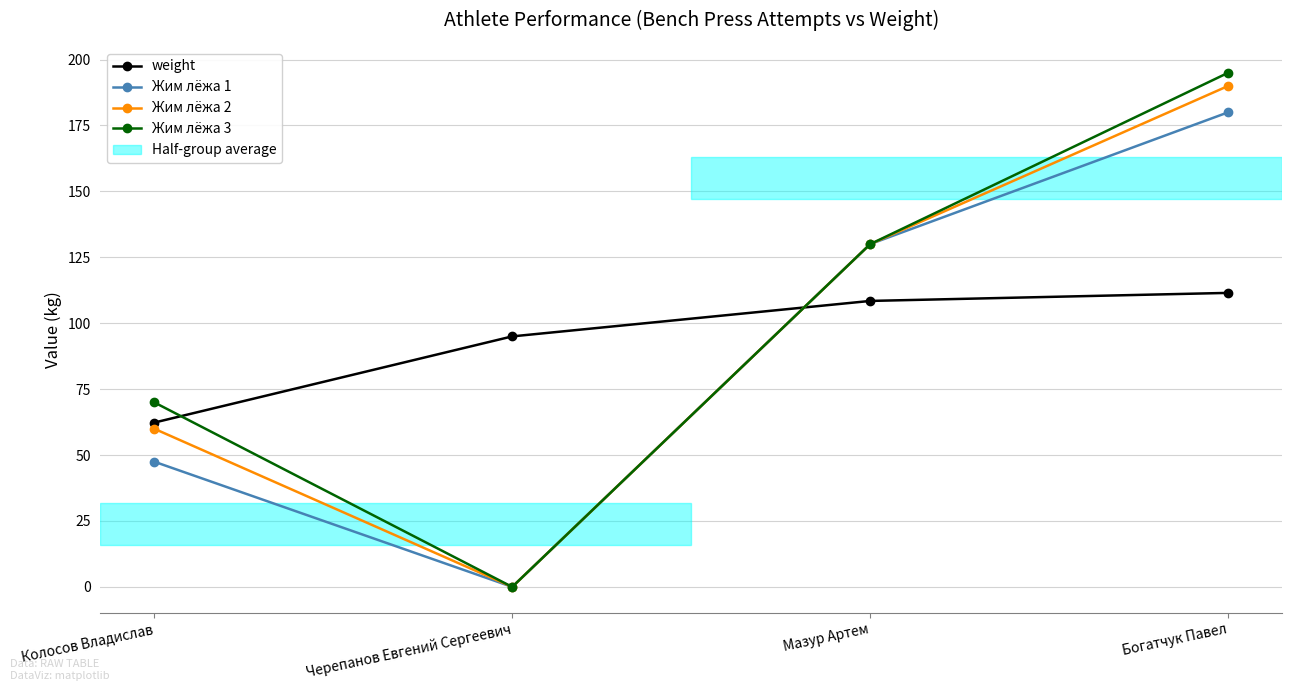

Reading right to left, what are all the values shown in this chart?

weight: Богатчук Павел=111.5	Мазур Артем=108.5	Черепанов Евгений Сергеевич=95.0	Колосов Владислав=62.3
Жим лёжа 1: Богатчук Павел=180.0	Мазур Артем=130.0	Черепанов Евгений Сергеевич=0.0	Колосов Владислав=47.5
Жим лёжа 2: Богатчук Павел=190.0	Мазур Артем=130.0	Черепанов Евгений Сергеевич=0.0	Колосов Владислав=60.0
Жим лёжа 3: Богатчук Павел=195.0	Мазур Артем=130.0	Черепанов Евгений Сергеевич=0.0	Колосов Владислав=70.0